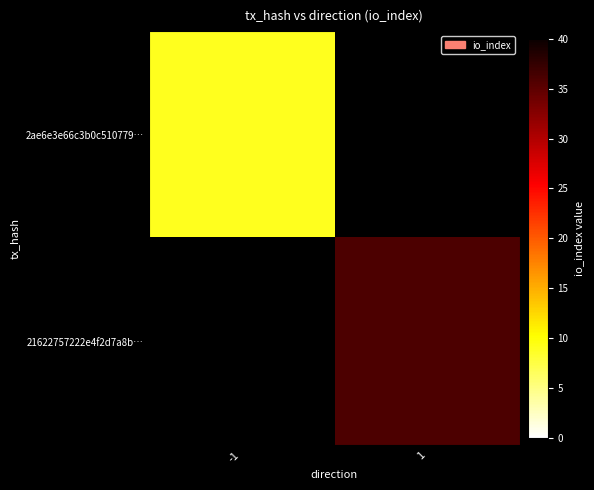

Is the value of 21622757222e4f2d7a8b… at 1 greater than the value of 2ae6e3e66c3b0c510779… at -1?

Yes